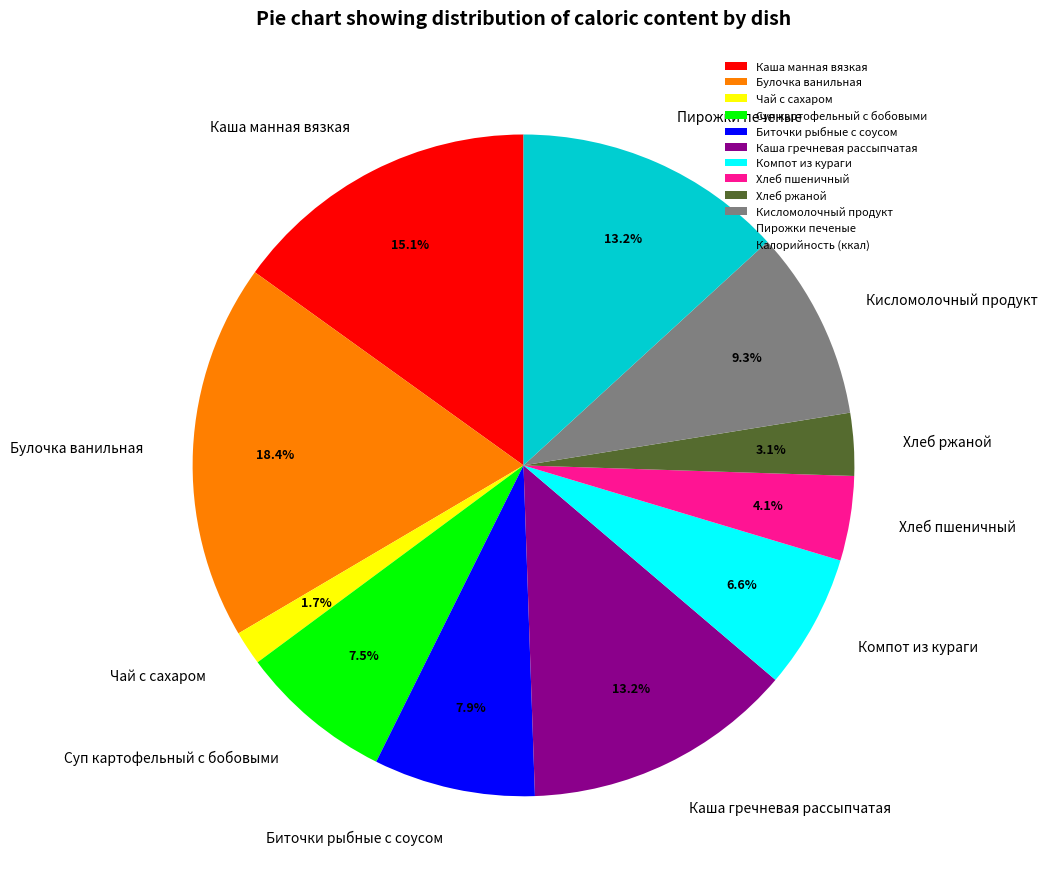

Count the number of slices in the pie.

11